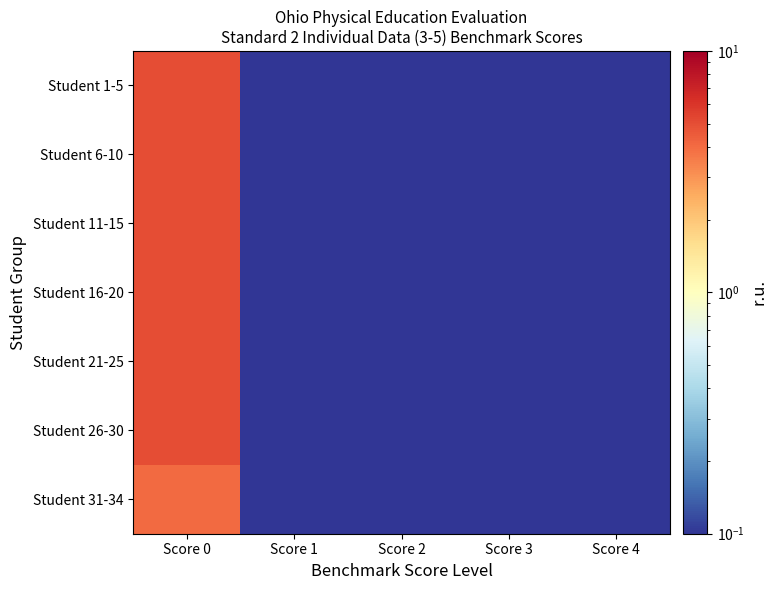

What is the total value across all series at Score 0?

34.0